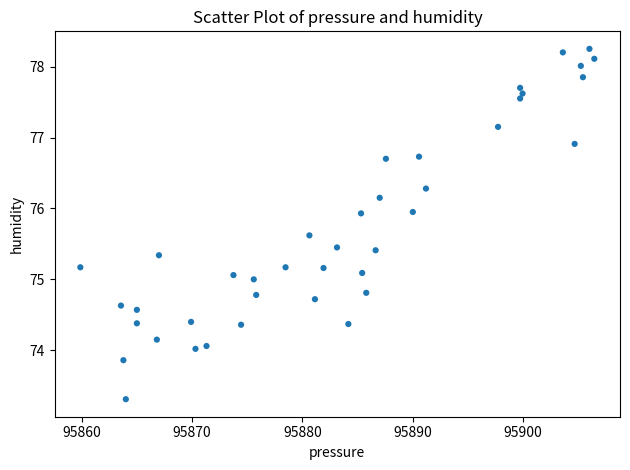

What is the range of Y values (max minus min)?

4.9